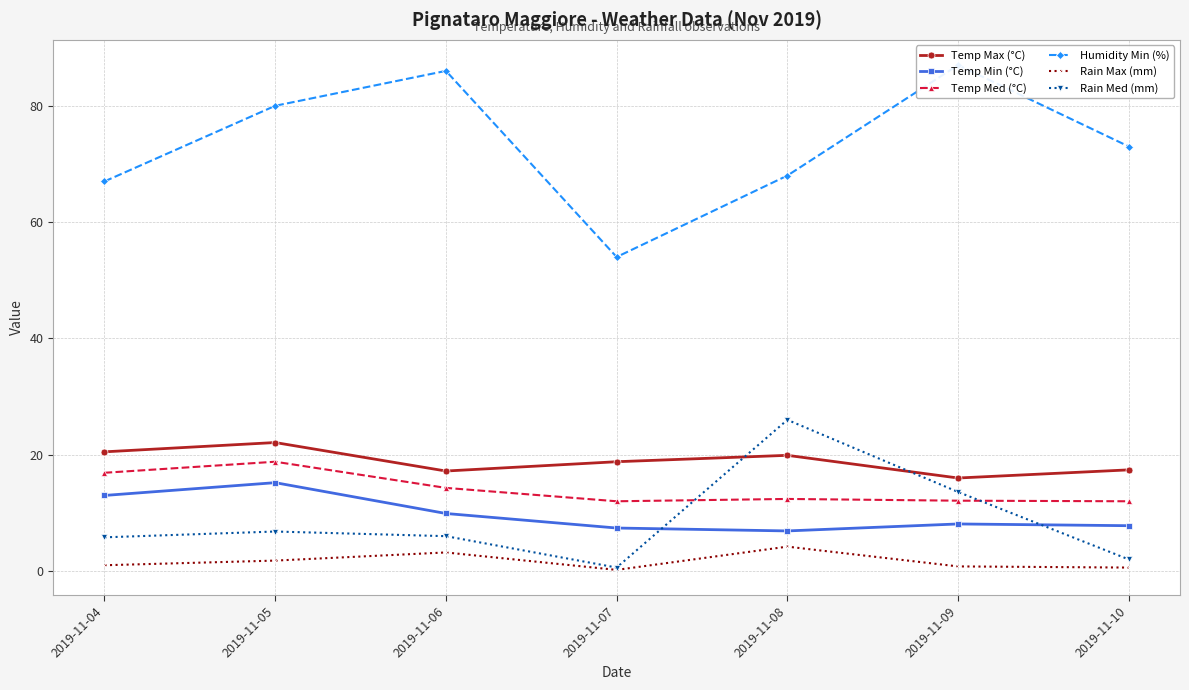

What is the minimum value for Temp Med (°C)?

12.0